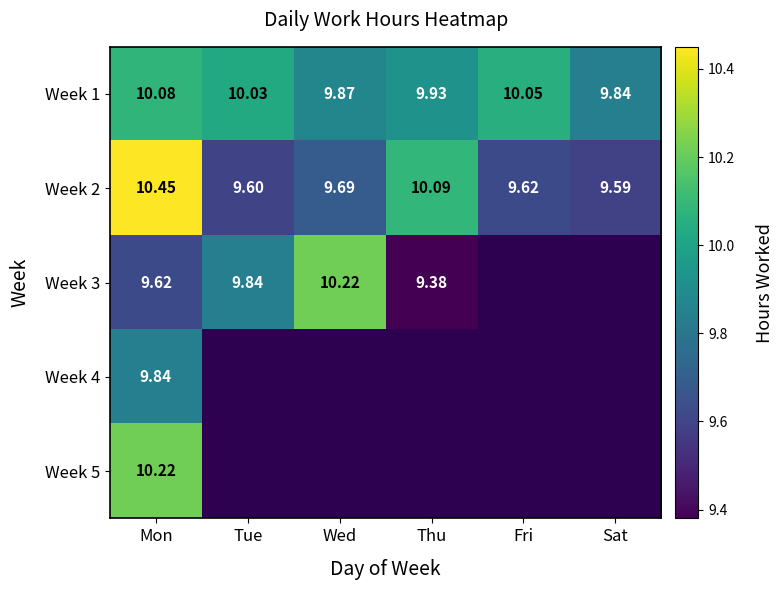

At how many categories does at least one series exceed 9?

6